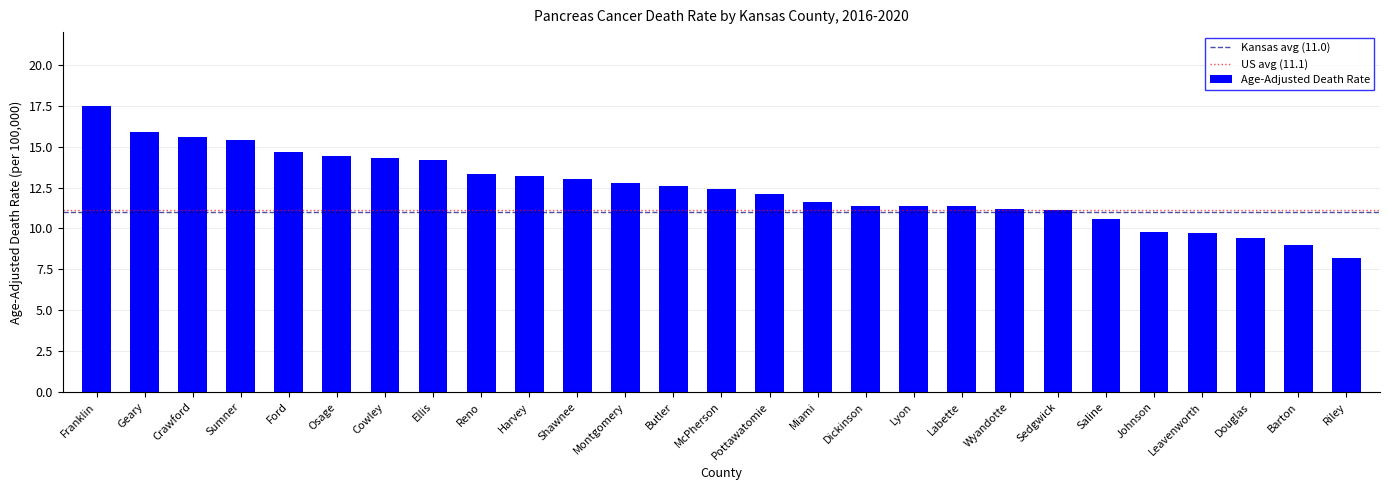

What is the label of the 2nd bar from the left?

Geary